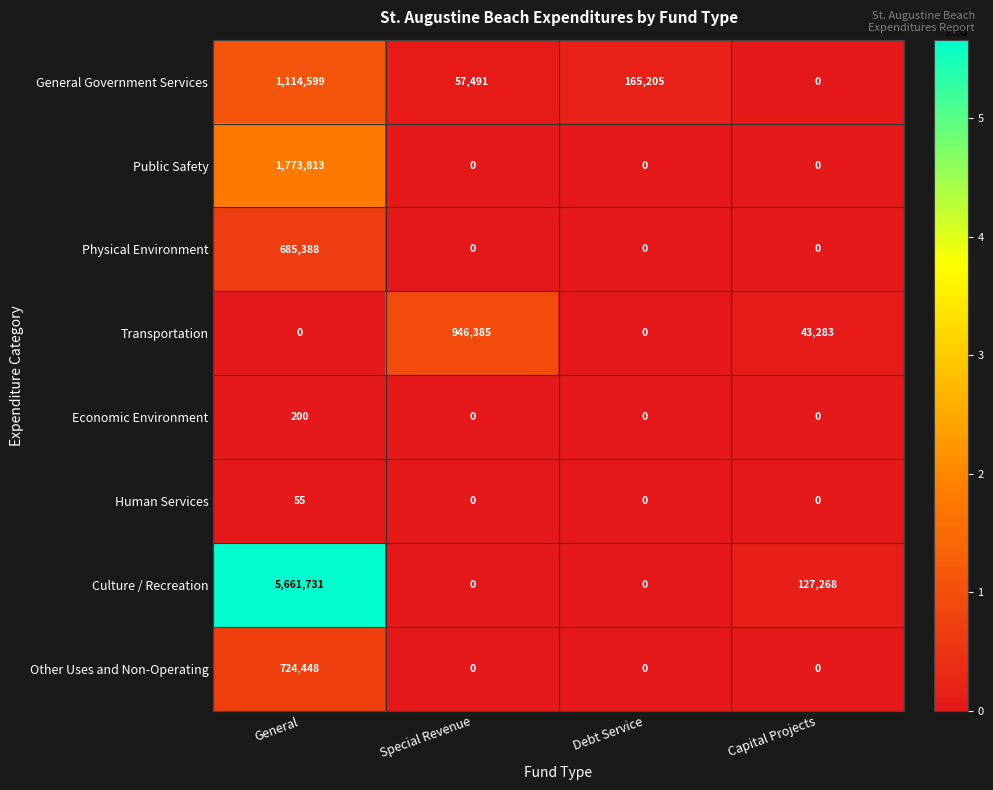

Between General and Capital Projects, which series saw the biggest shift?

Culture / Recreation